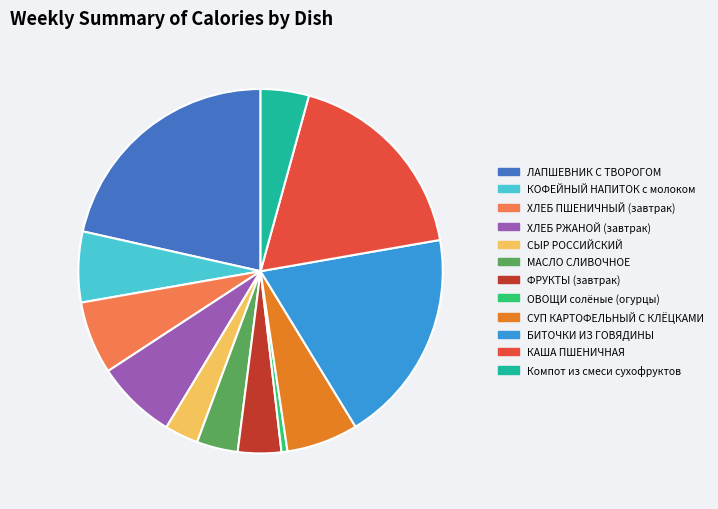

Is there any slice that represents more than half of the pie?

No